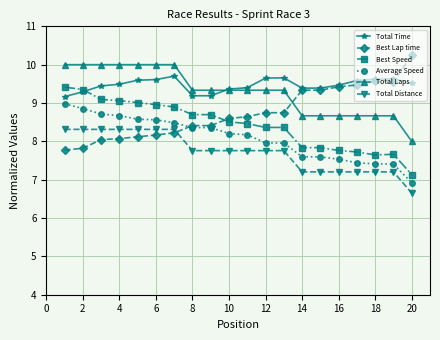

What is the minimum value shown in the chart?

6.7